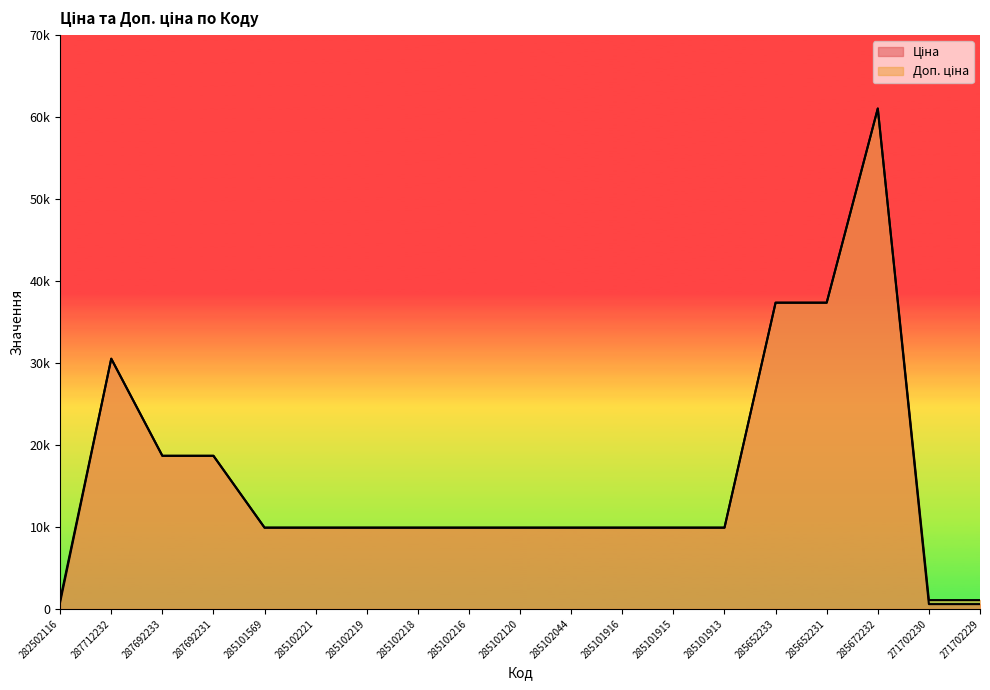

At which category does Ціна reach its first local peak?

287712232